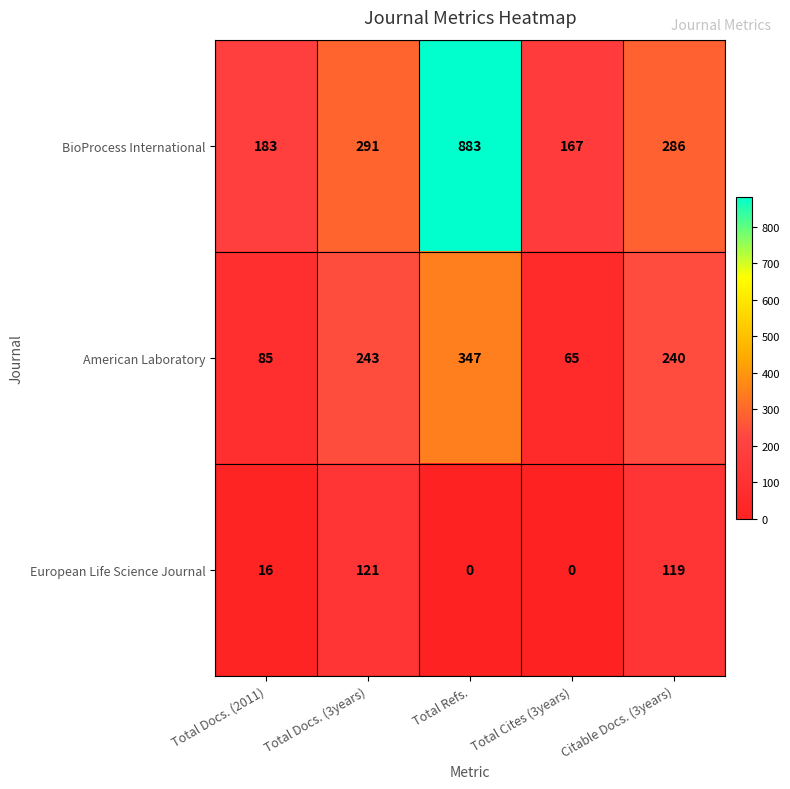

What is the total value across all series at Total Docs. (3years)?

655